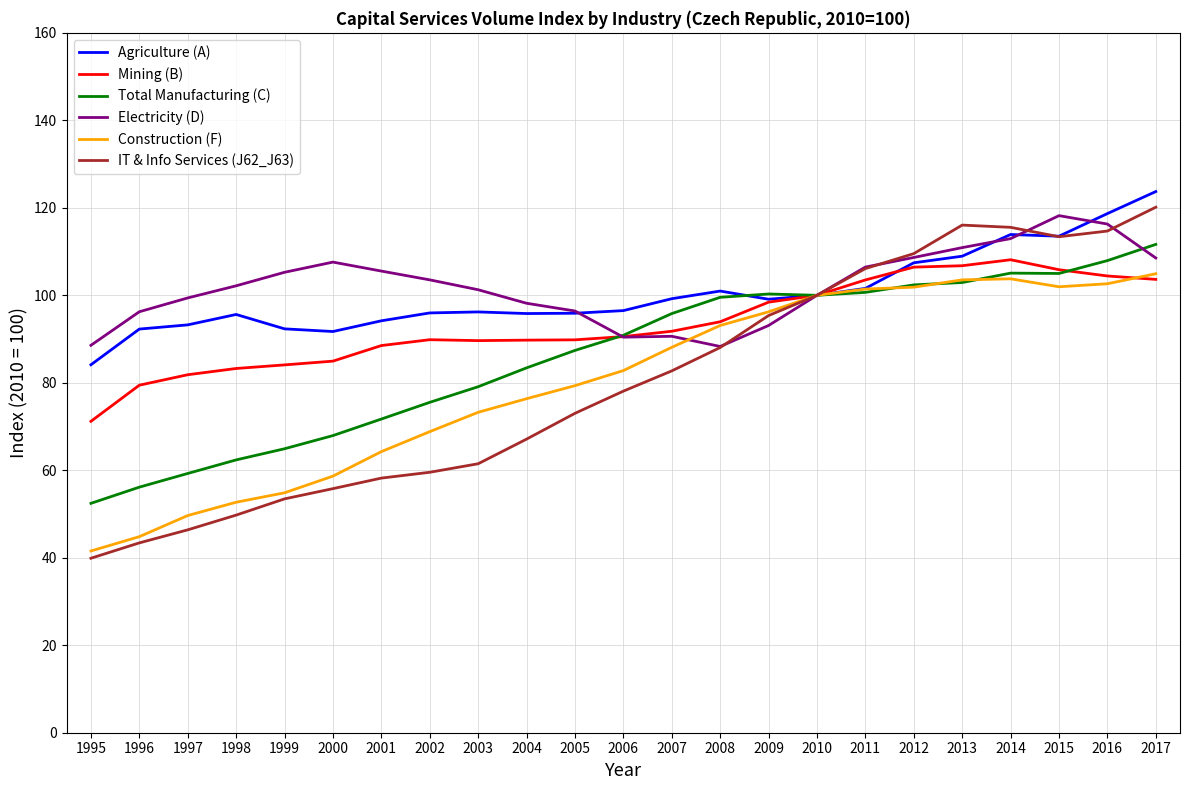

Is it true that Total Manufacturing (C) equals 44.3 at 2013?

False